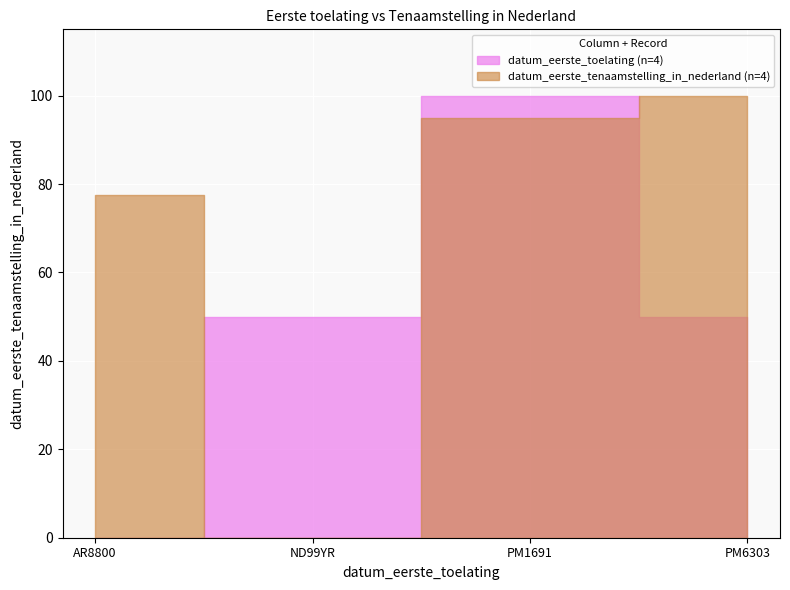

True or false: datum_eerste_tenaamstelling_in_nederland and datum_eerste_toelating intersect in this chart.

True